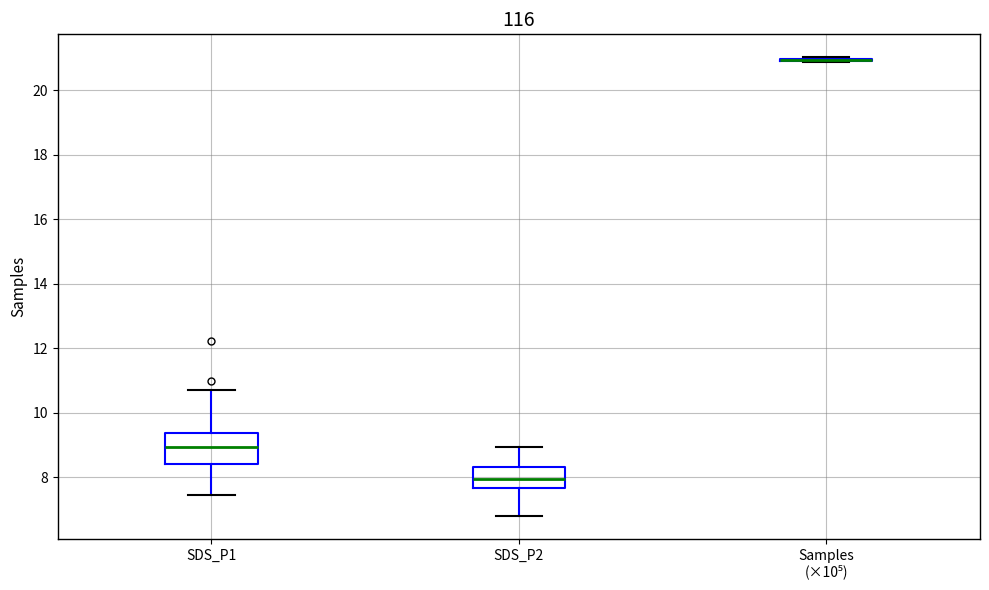

Reading left to right, transcribe this box plot: for each box, give where its median line is, the range the box spans, and where its two whiskers end, as read against the y-axis. The values are not printed on the chart, so give them approximately, as read against the axis.

SDS_P1: median 9.0, box 8.4 to 9.4, whiskers 7.4 to 10.8
SDS_P2: median 8.0, box 7.6 to 8.4, whiskers 6.8 to 9.0
Samples (×10⁵): box collapsed to a line at 21.0, whiskers 20.8 to 21.0